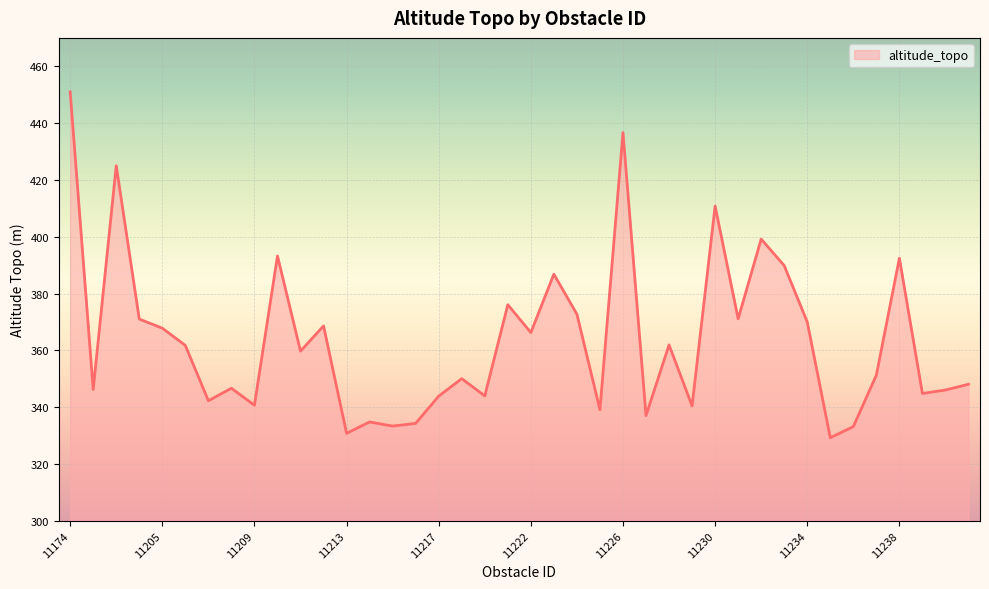

What is the maximum value shown in the chart?

451.0